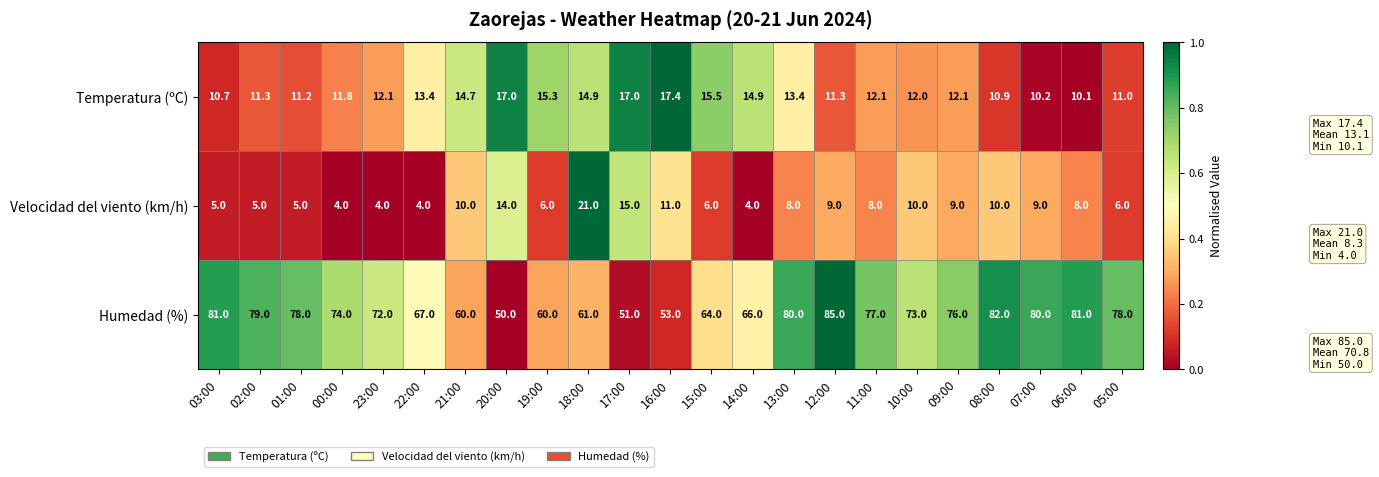

What is the average value of the Velocidad del viento (km/h) series?

8.3